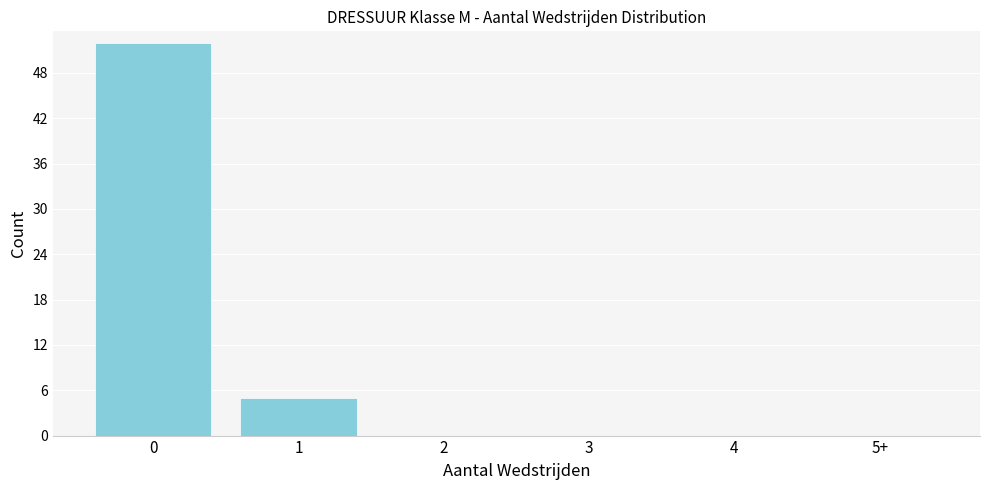

Reading left to right, what are all the values shown in this chart?

0=52	1=5	2=0	3=0	4=0	5+=0